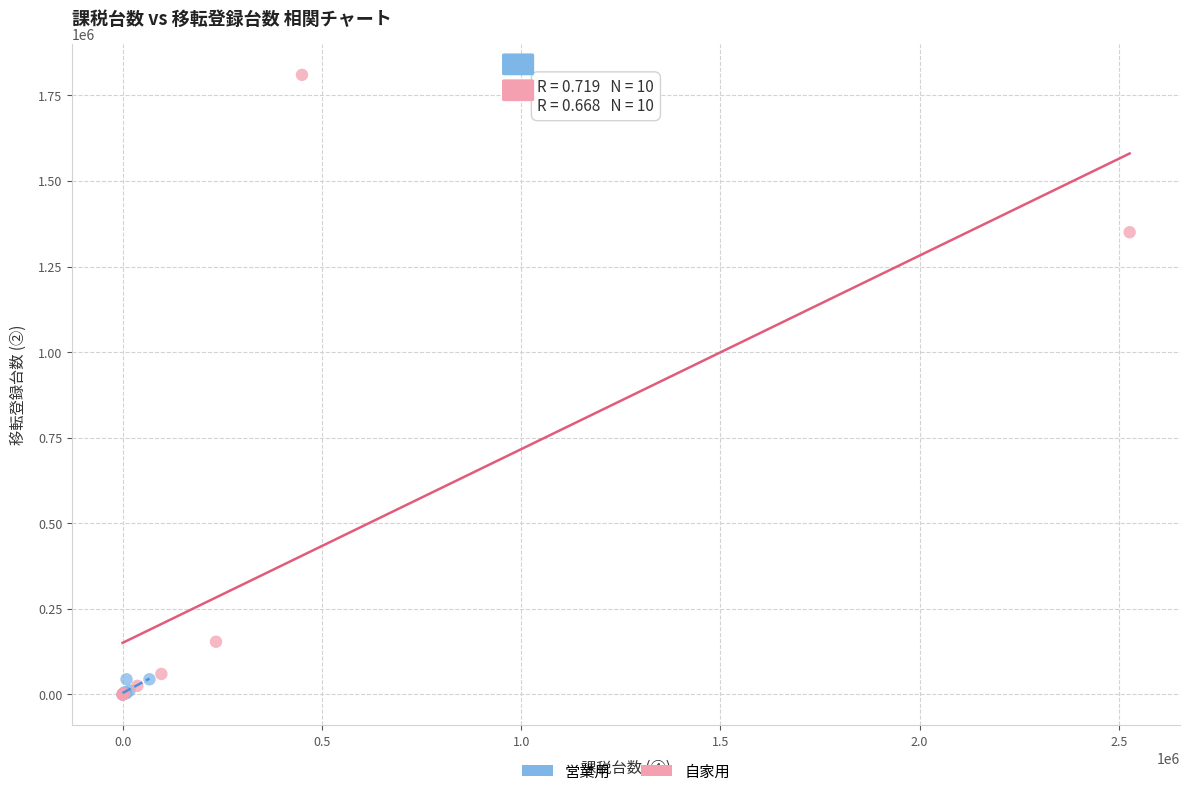

Which series contains the highest Y value?

自家用